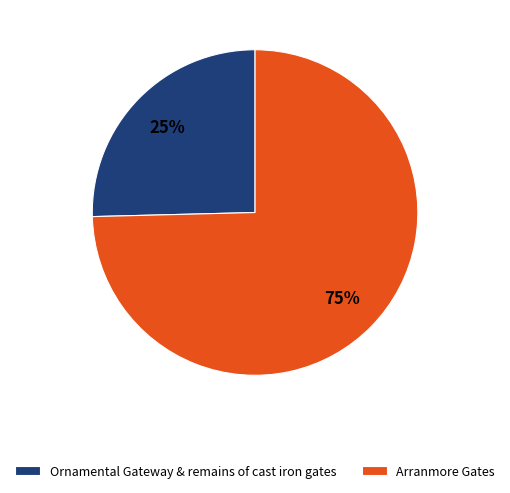

Is there a majority slice in this chart?

Yes